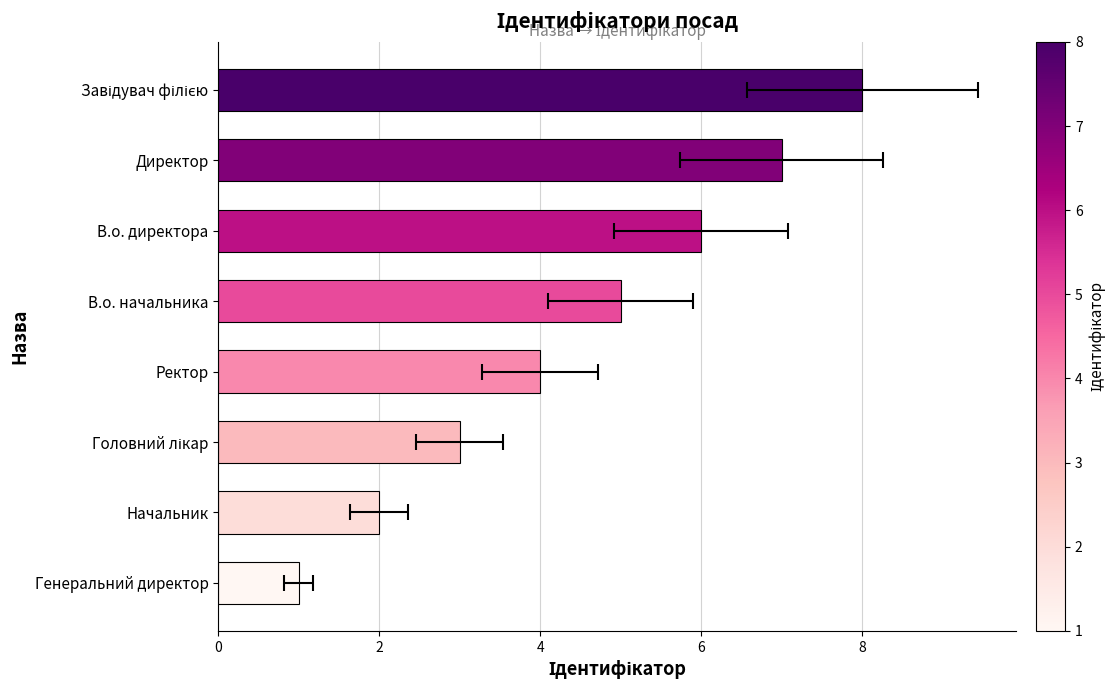

What is the smallest value displayed?

1